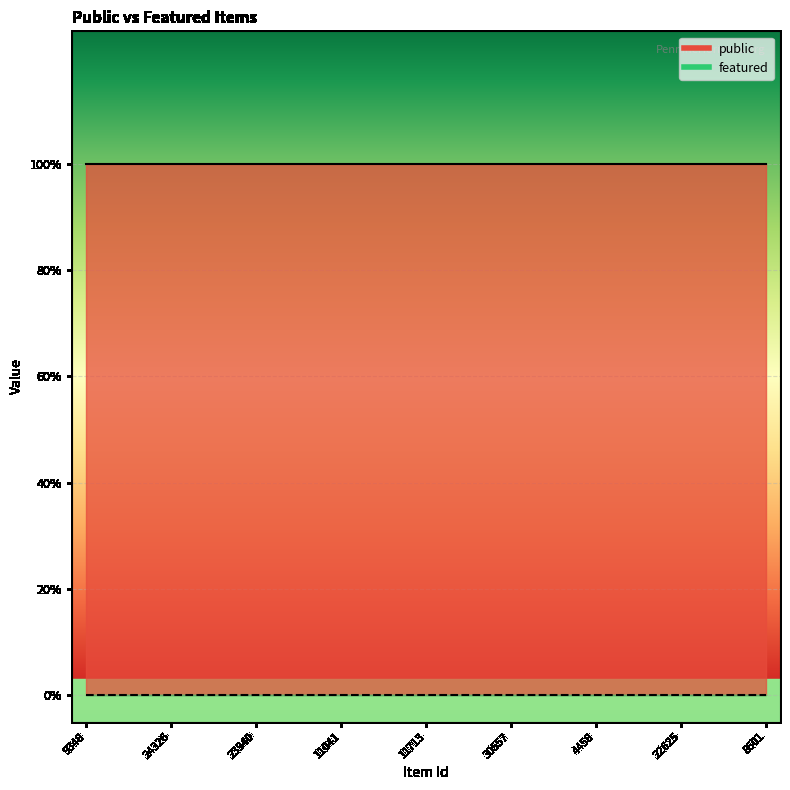

What are all the series names shown in the legend?

public, featured